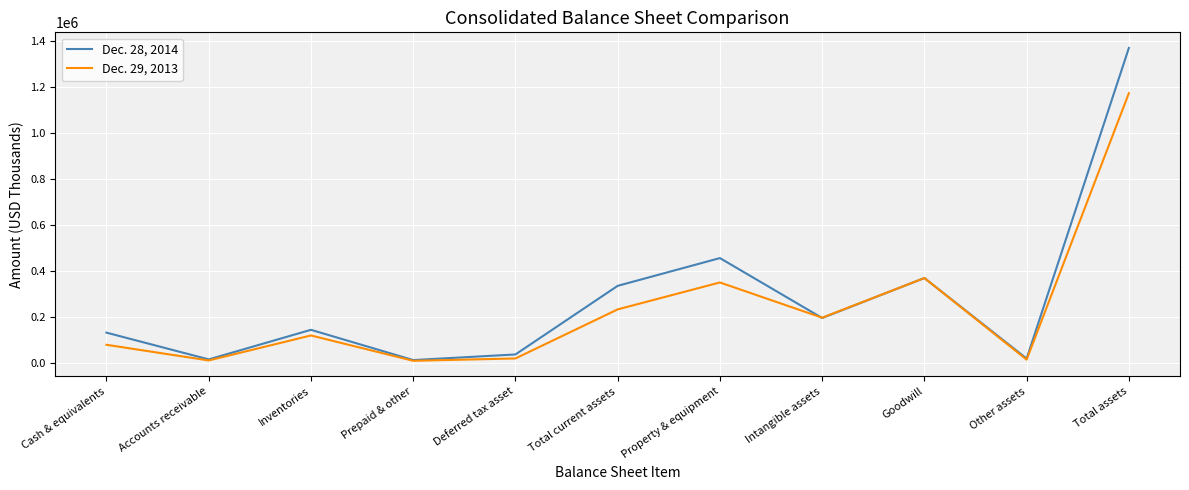

What are all the series names shown in the legend?

Dec. 28, 2014, Dec. 29, 2013